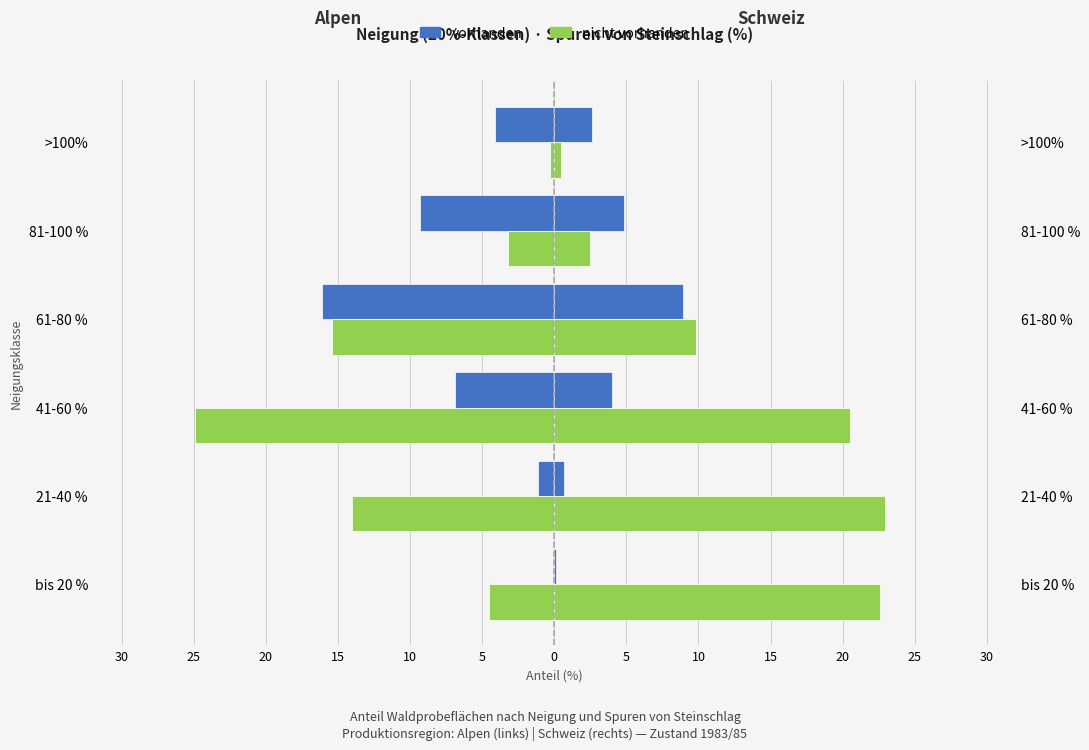

At how many categories does at least one series exceed -4?

4